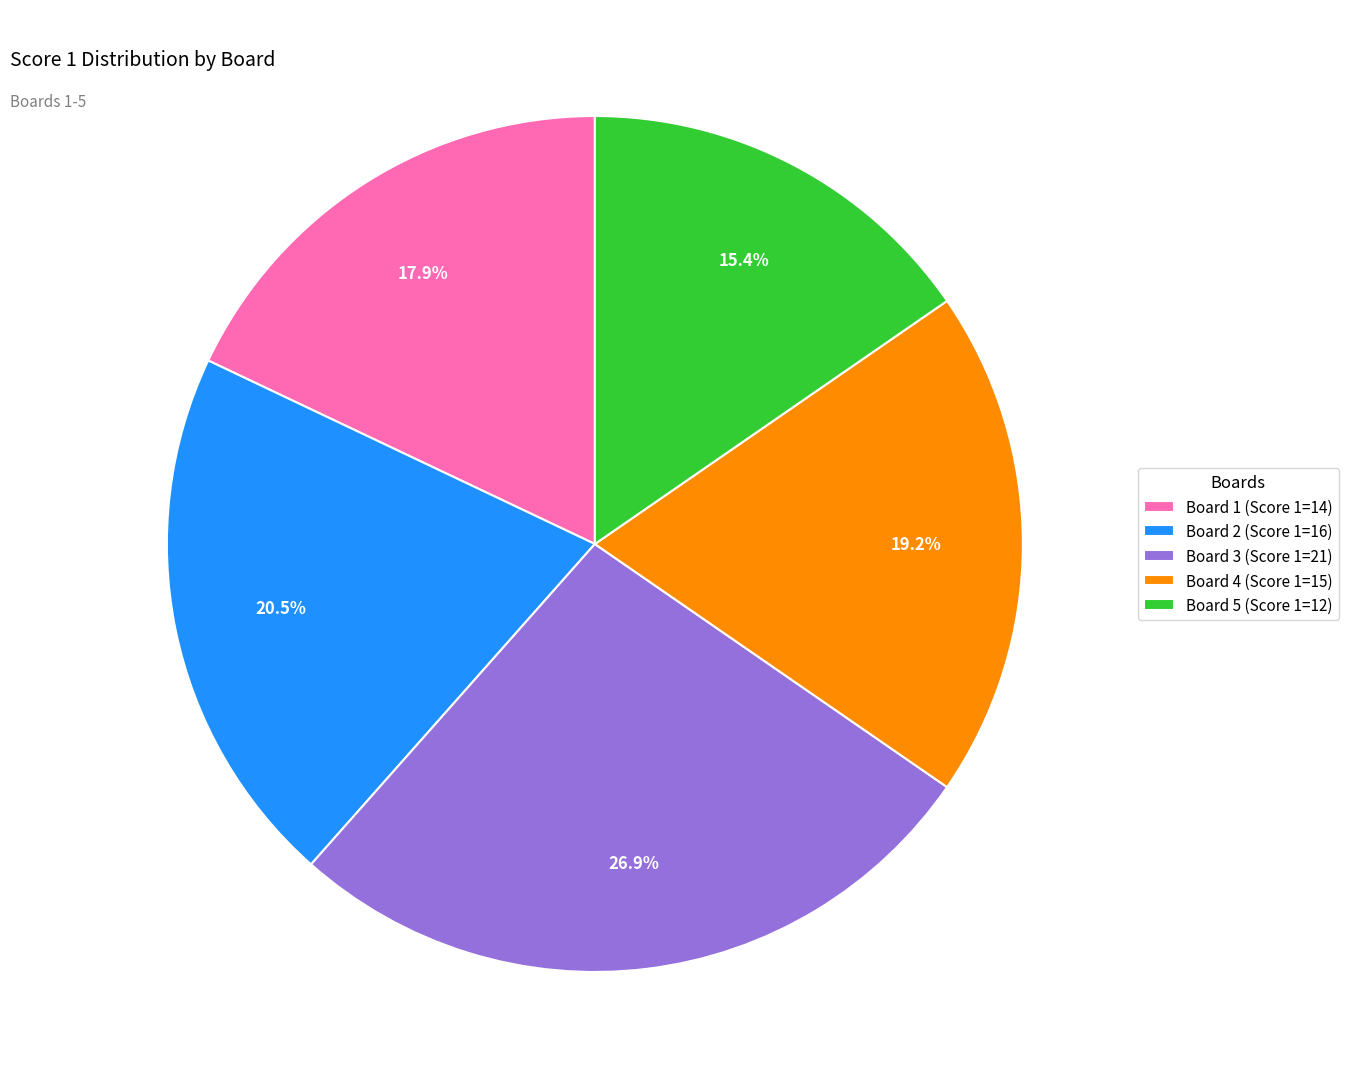

How much of the chart is everything except Board 5?

84.6%